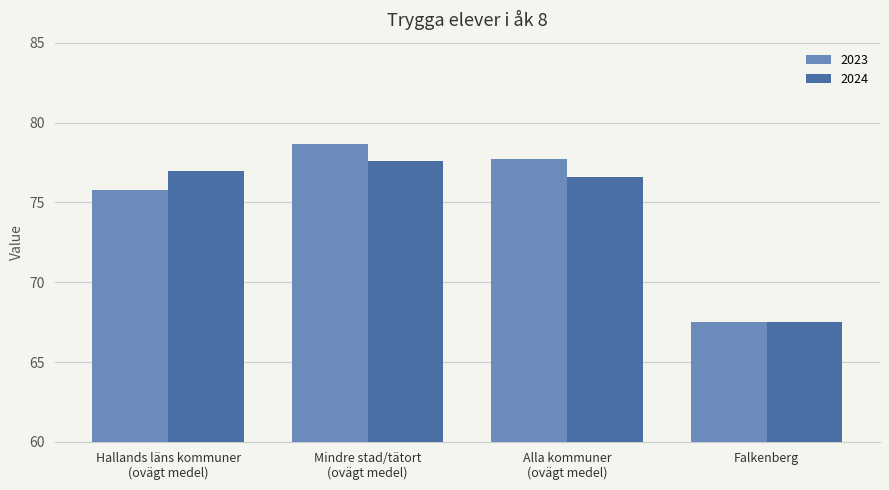

The 2023 series shows 67.5 at Falkenberg. True or false?

True